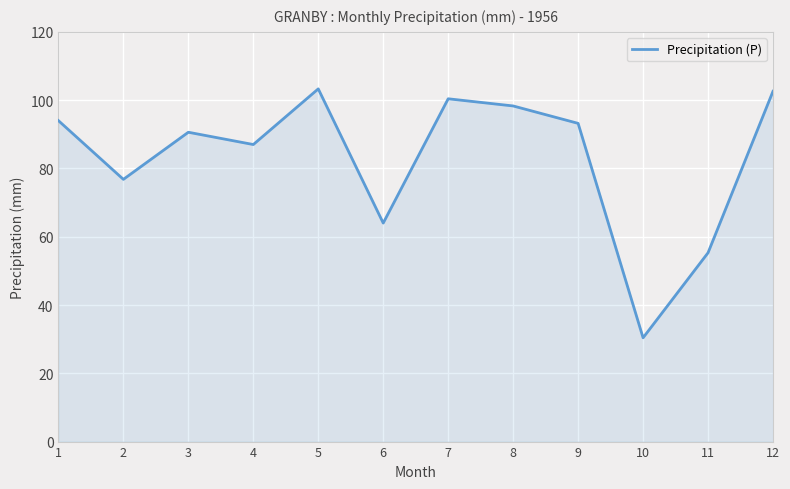

What is the difference between the values at 11 and 7?

45.1